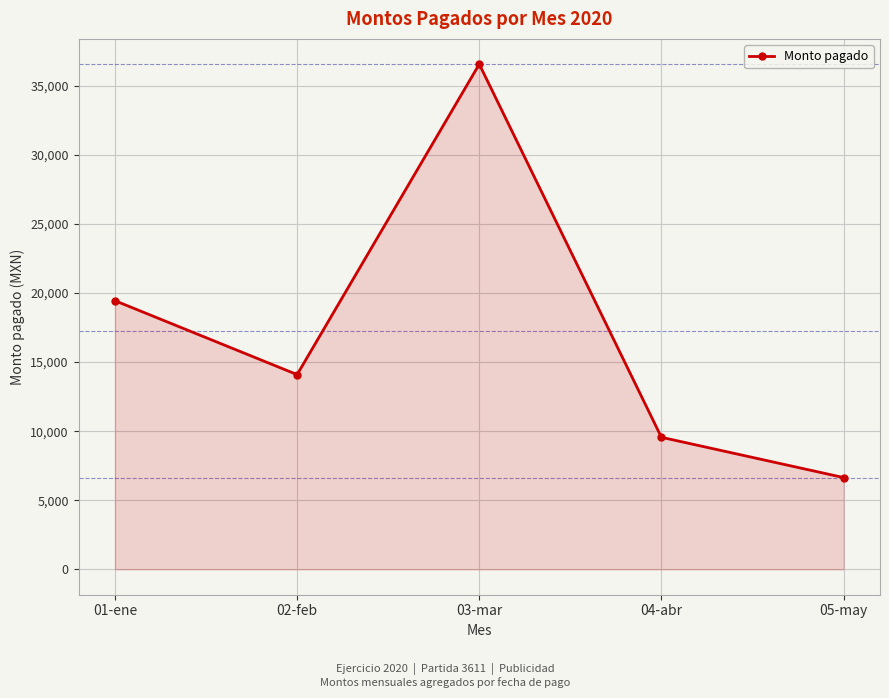

How many categories are shown in the chart?

5